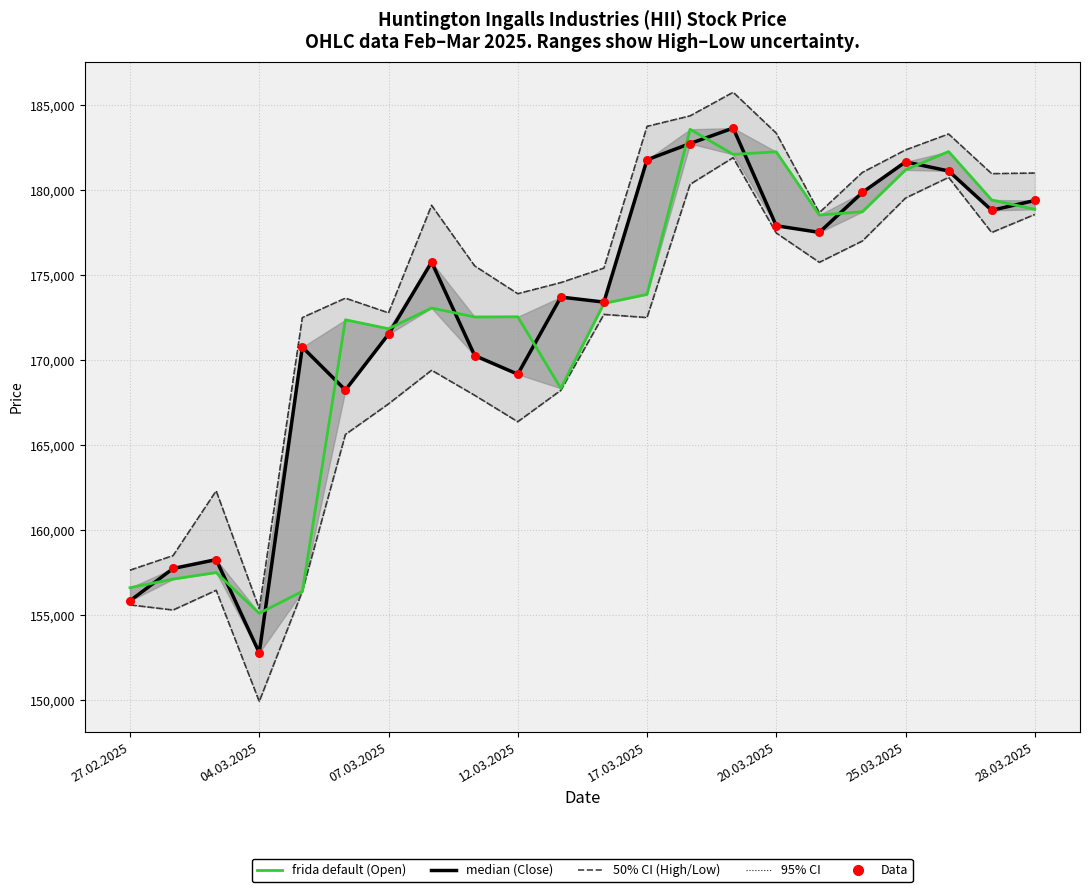

Which series contains the lowest Y value?

Low (50% CI lower)